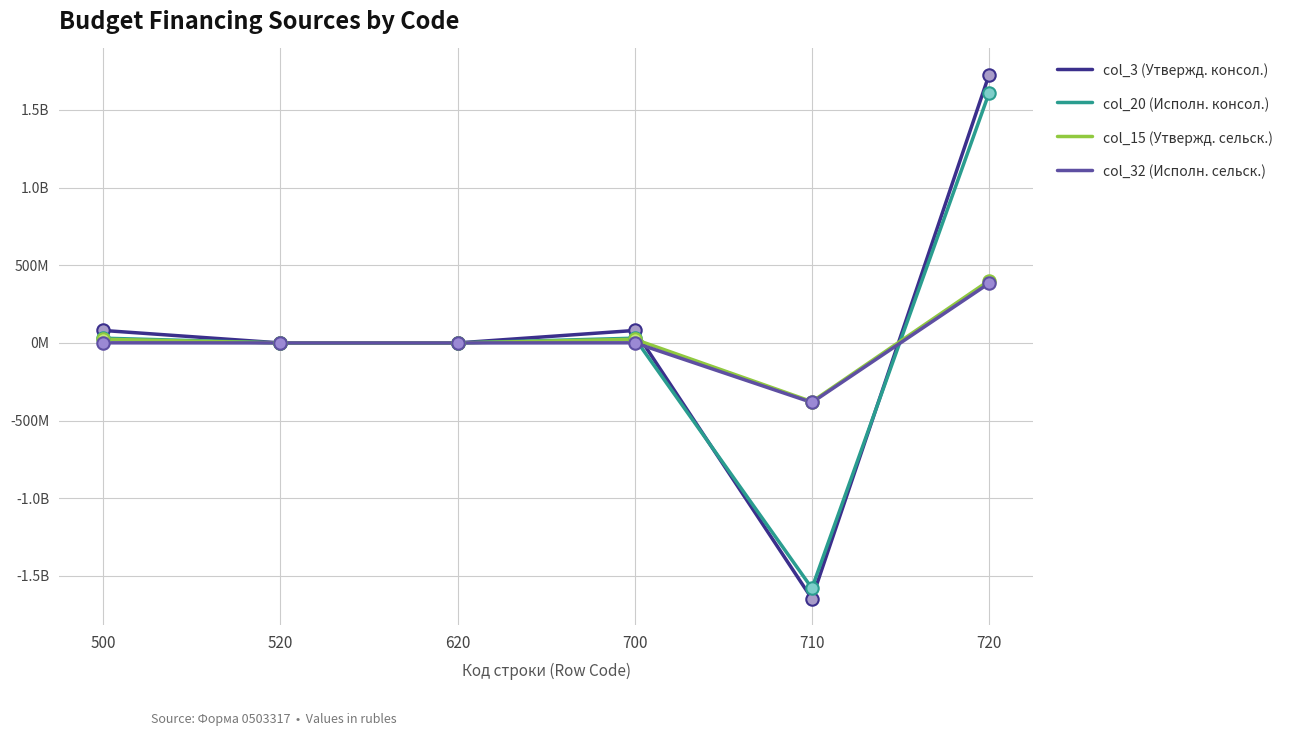

Is this an area chart (filled region under the line)?

No